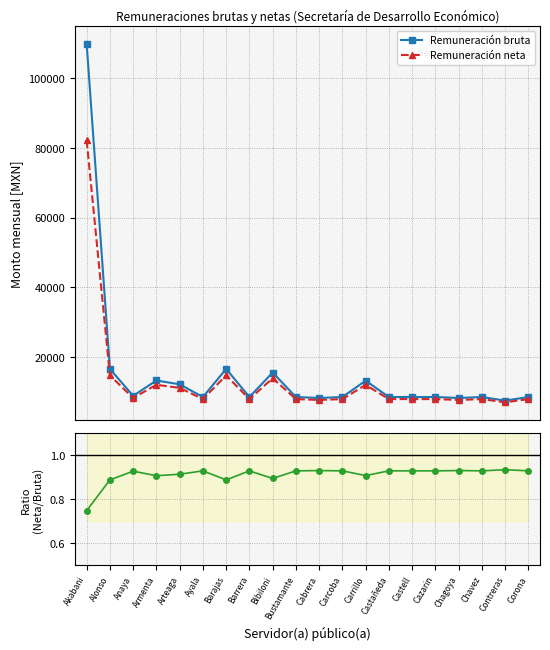

Reading right to left, list all the values displayed in this chart.

Remuneración bruta: Corona=8399.0	Contreras=7364.0	Chavez=8399.0	Chagoya=8115.0	Cazarin=8399.0	Castell=8399.0	Castañeda=8399.0	Carrillo=13088.0	Carcoba=8399.0	Cabrera=8115.0	Bustamante=8399.0	Bibiloni=15437.0	Barrera=8399.0	Barajas=16470.0	Ayala=8399.0	Arteaga=12053.0	Armenta=13151.0	Anaya=8741.0	Alonso=16470.0	Akabani=109981.0
Remuneración neta: Corona=7802.0	Contreras=6879.0	Chavez=7802.0	Chagoya=7549.0	Cazarin=7802.0	Castell=7802.0	Castañeda=7802.0	Carrillo=11877.0	Carcoba=7802.0	Cabrera=7549.0	Bustamante=7802.0	Bibiloni=13805.0	Barrera=7802.0	Barajas=14620.0	Ayala=7802.0	Arteaga=11011.0	Armenta=11924.0	Anaya=8107.0	Alonso=14620.0	Akabani=82200.0
Neta/Bruta ratio: Corona=0.9	Contreras=0.9	Chavez=0.9	Chagoya=0.9	Cazarin=0.9	Castell=0.9	Castañeda=0.9	Carrillo=0.9	Carcoba=0.9	Cabrera=0.9	Bustamante=0.9	Bibiloni=0.9	Barrera=0.9	Barajas=0.9	Ayala=0.9	Arteaga=0.9	Armenta=0.9	Anaya=0.9	Alonso=0.9	Akabani=0.7